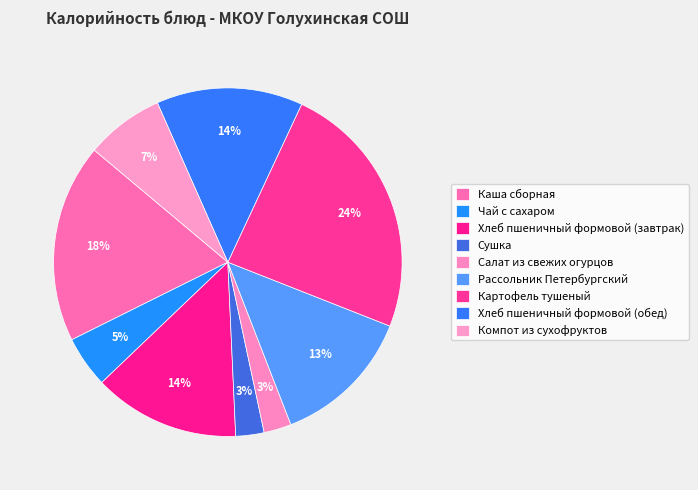

How many segments does this pie chart have?

9